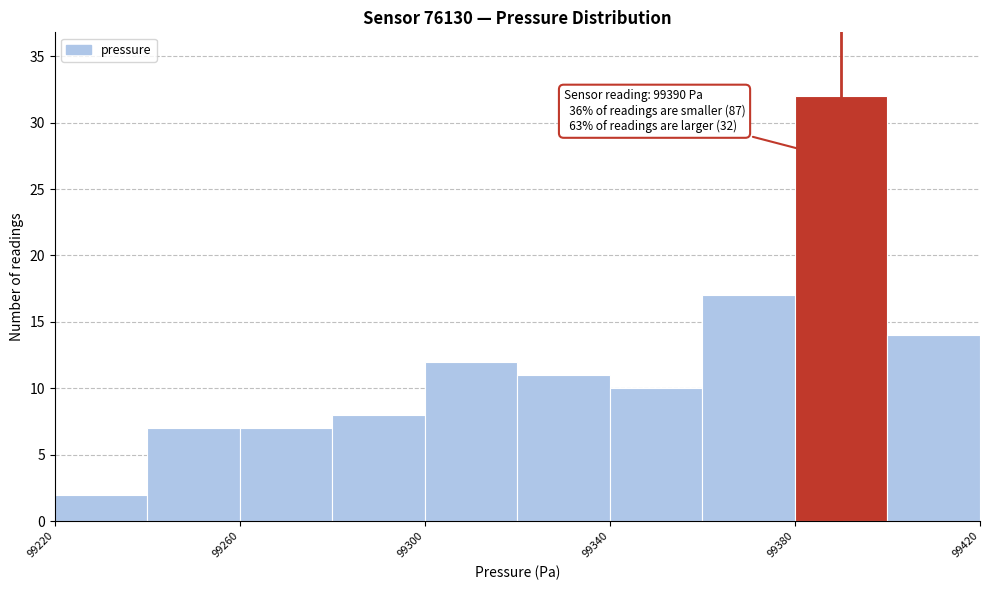

Over which range of the x-axis is the bar tallest?

99380 to 99400